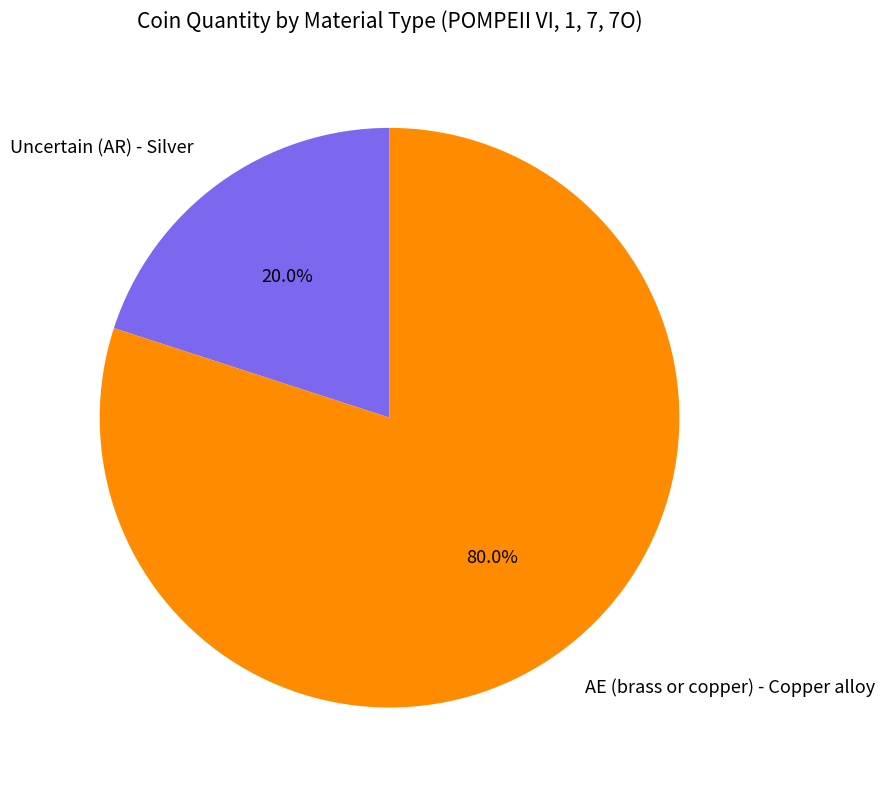

The Uncertain (AR) - Silver slice represents 20% of the pie. True or false?

True